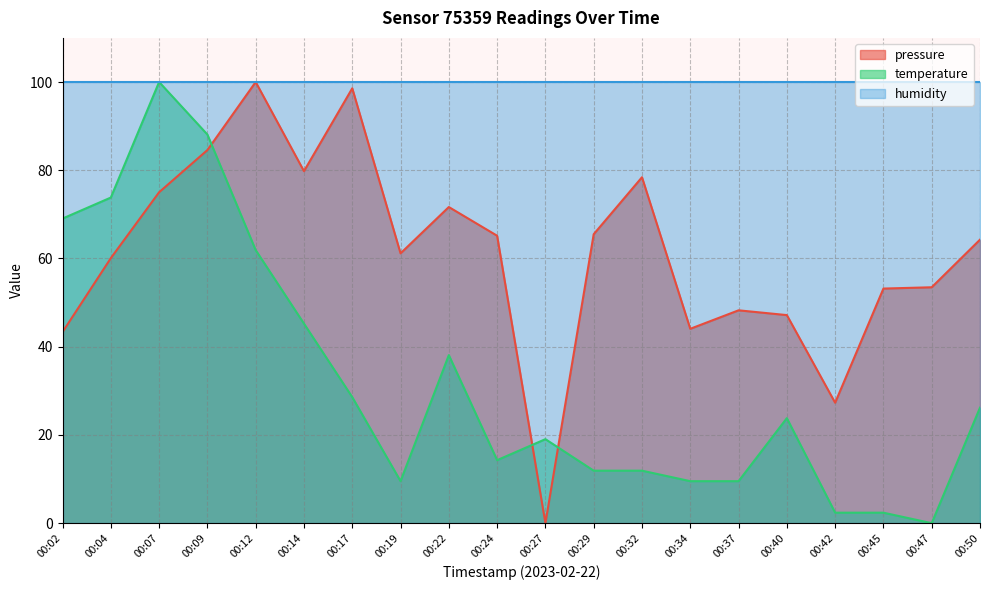

At which category is the sum across all series the highest?

00:07